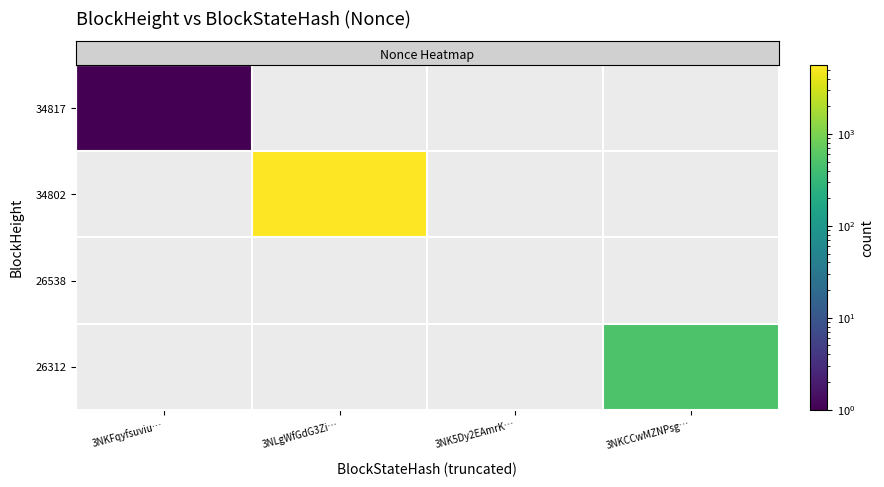

Which category has the highest value across all series?

3NLgWfGdG3Zi…